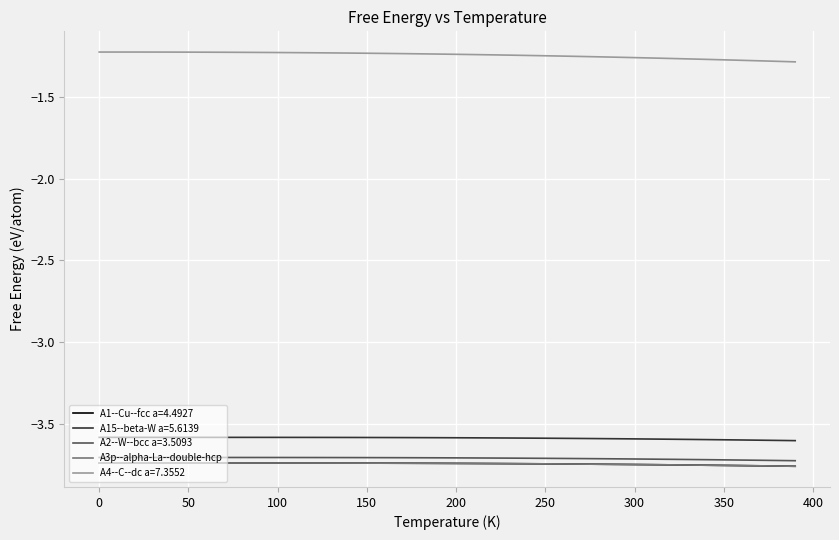

True or false: A4--C--dc a=7.3552 and A2--W--bcc a=3.5093 cross at least once.

False